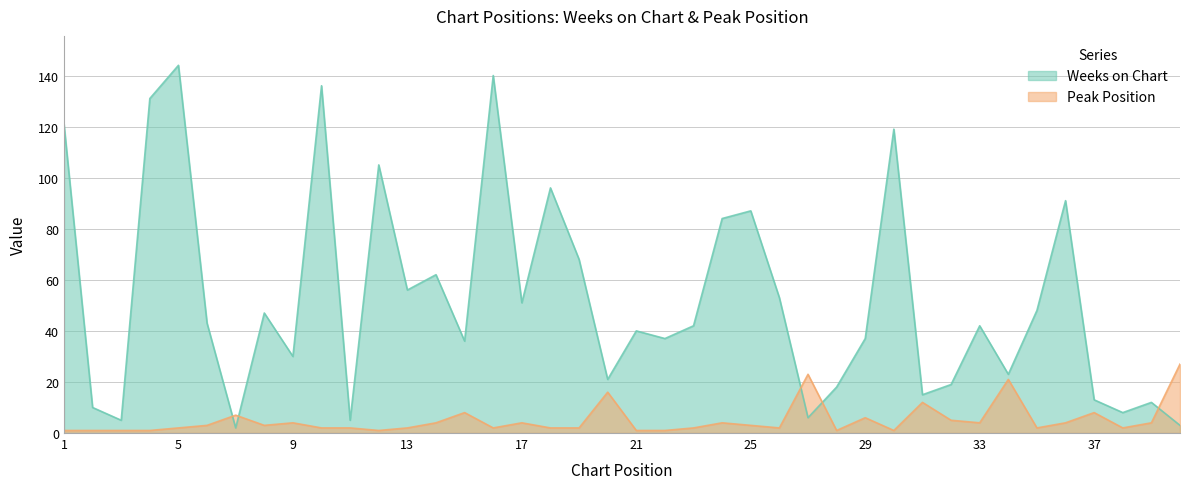

At how many categories does at least one series exceed 139?

2